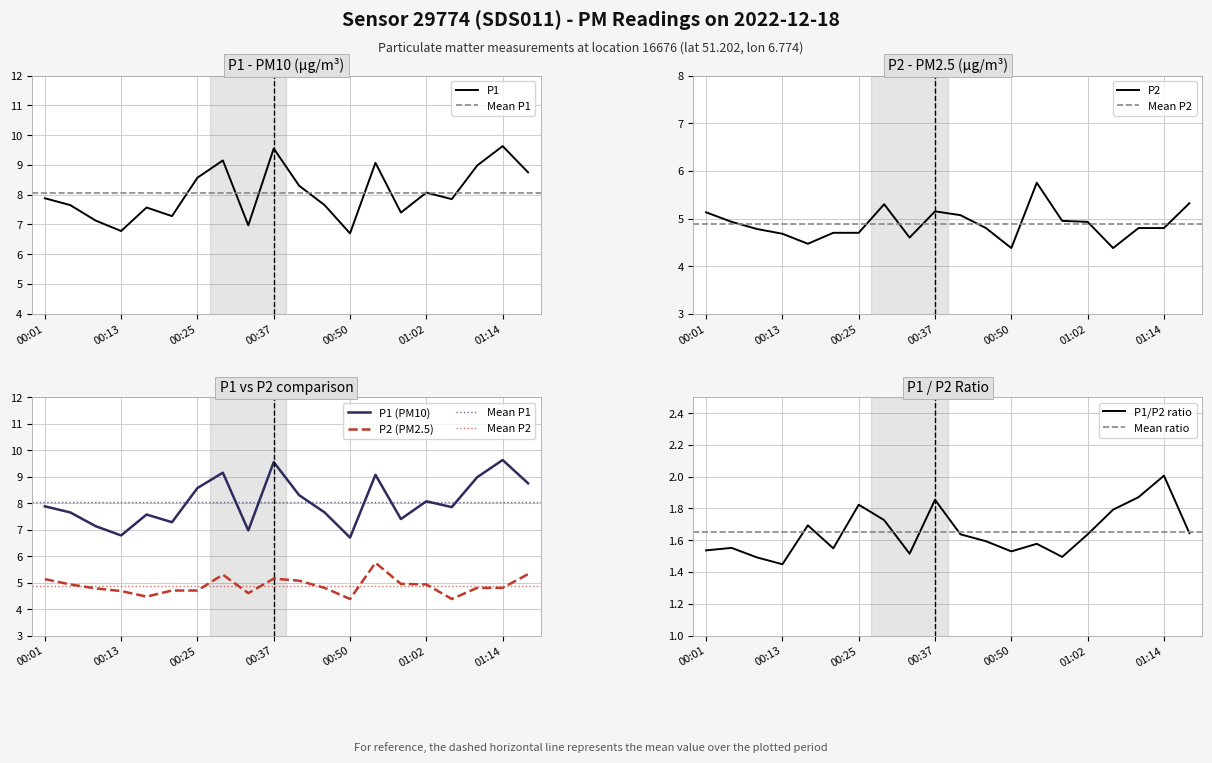

Between 00:37 and 00:33, which is larger?

00:37